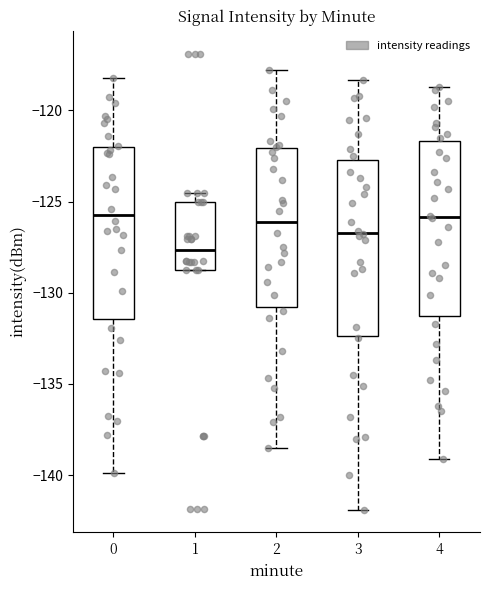

Reading left to right, transcribe this box plot: for each box, give where its median line is, the range the box spans, and where its two whiskers end, as read against the y-axis. The values are not printed on the chart, so give them approximately, as read against the axis.

0: median -125.5, box -131.5 to -122.0, whiskers -140.0 to -118.0
1: median -127.5, box -129.0 to -125.0, whiskers -129.0 to -124.5
2: median -126.0, box -131.0 to -122.0, whiskers -138.5 to -118.0
3: median -126.5, box -132.5 to -122.5, whiskers -142.0 to -118.5
4: median -126.0, box -131.5 to -121.5, whiskers -139.0 to -118.5